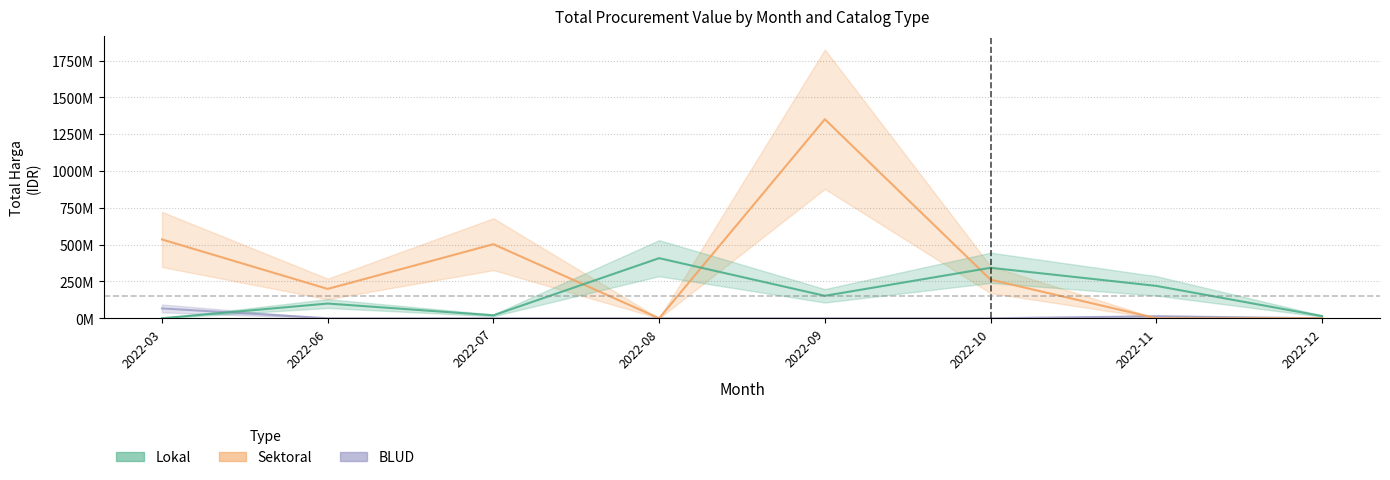

Which has a higher value, 2022-07 or 2022-06?

2022-06